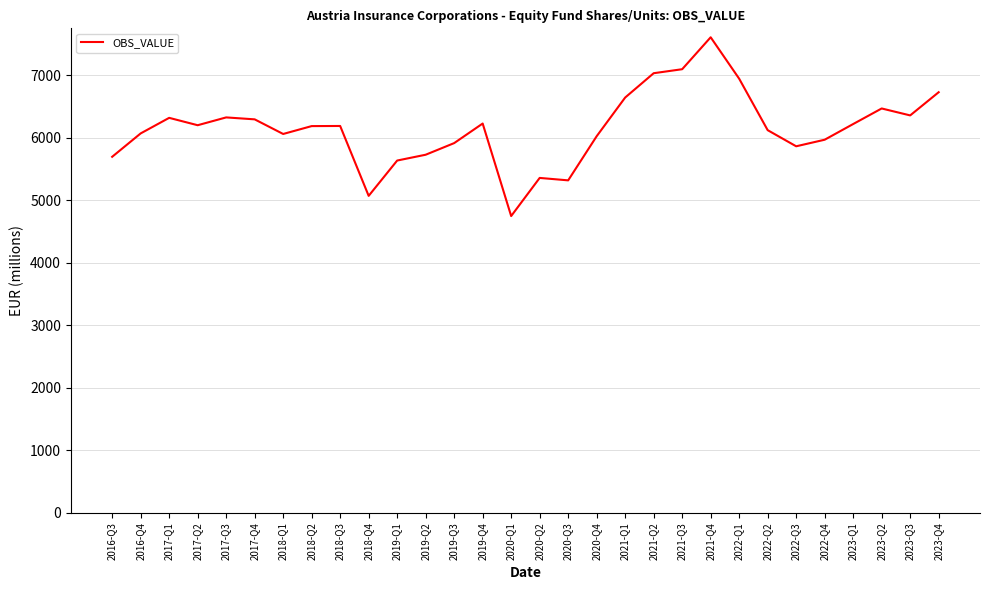

What is the maximum value shown in the chart?

7606